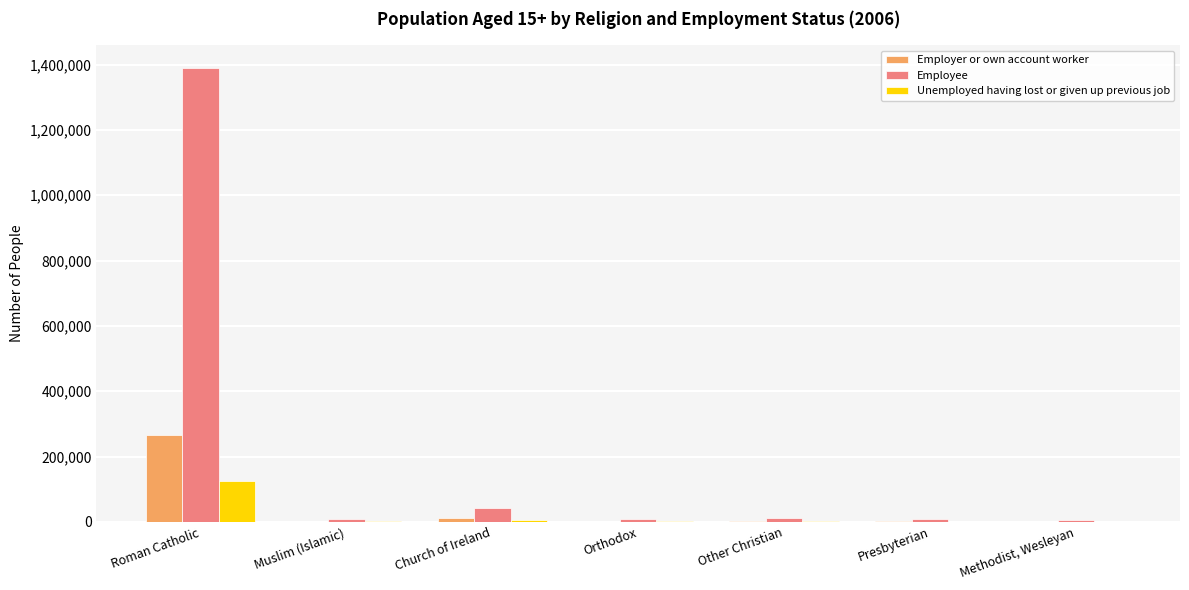

Is it true that Employer or own account worker equals 65663 at Roman Catholic?

False